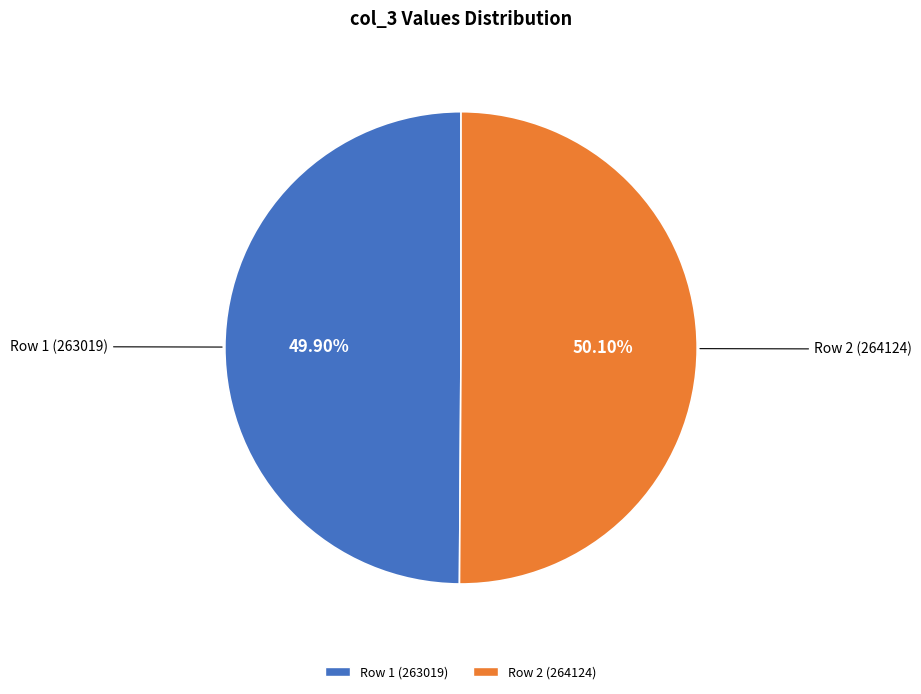

Is there any slice that represents more than half of the pie?

Yes